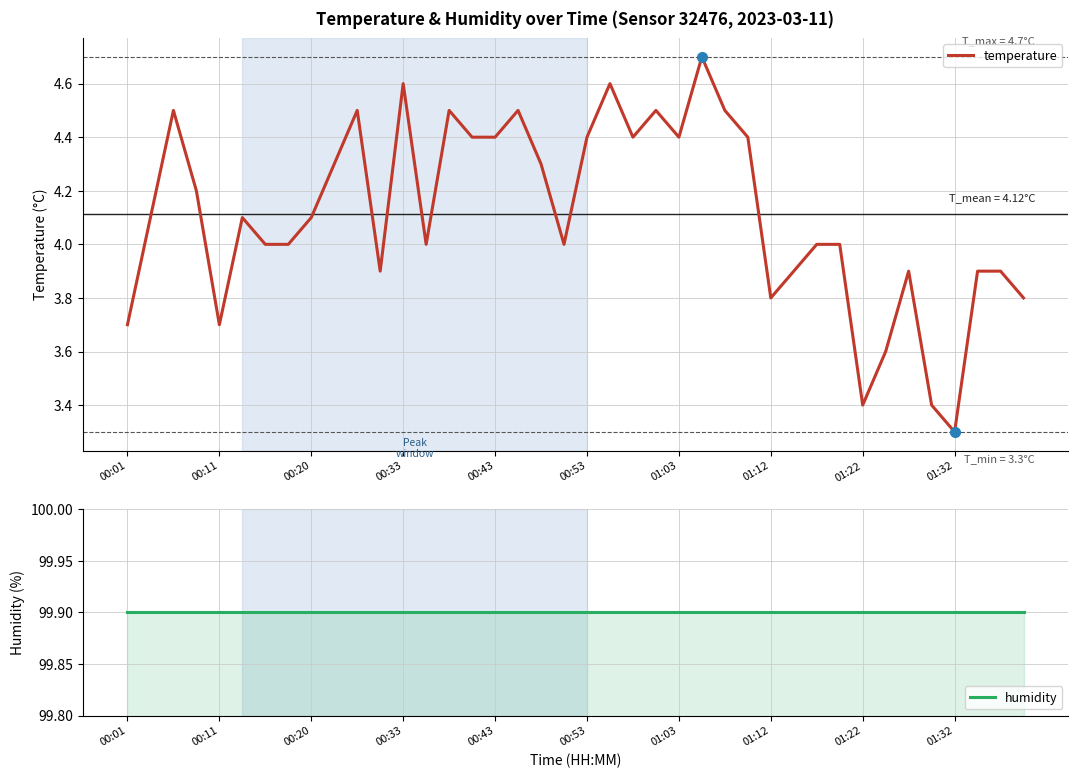

What is the maximum value for temperature?

4.7